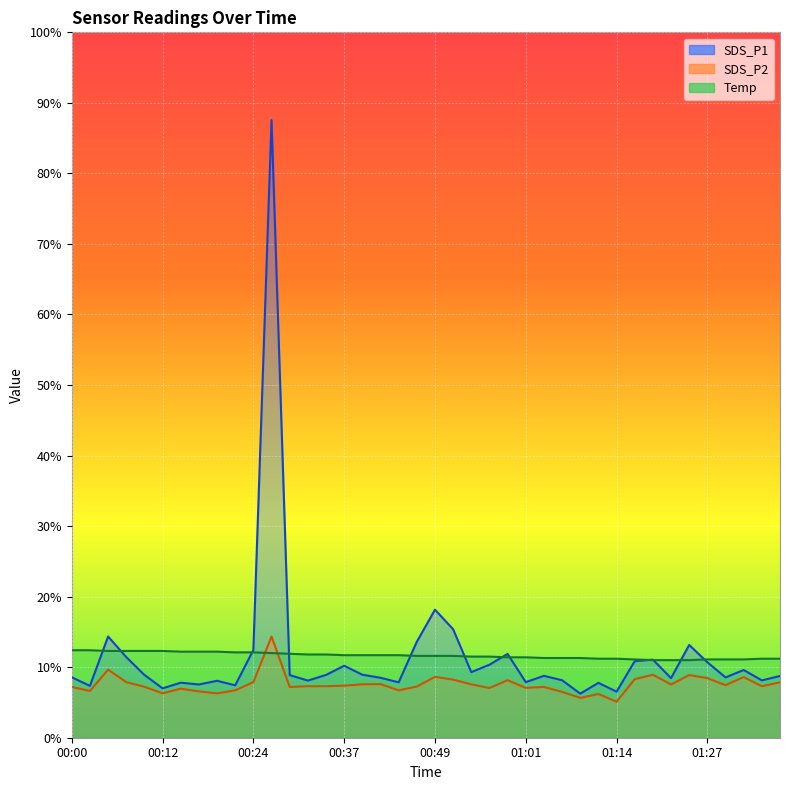

True or false: SDS_P1 has a value of 21.7 at 01:24.

False